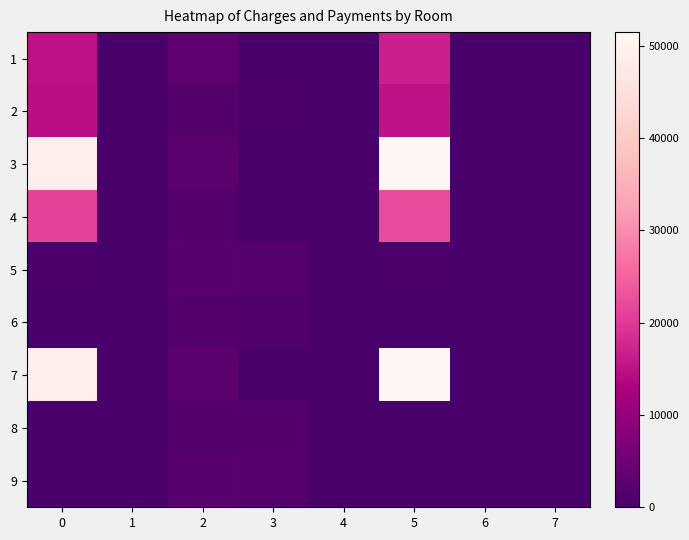

Reading right to left, transcribe all the data shown in this chart.

1: 7=0.0	6=0.0	5=16728.0	4=0.0	3=0.0	2=3046.7	1=0.0	0=14960.4
2: 7=0.0	6=0.0	5=15085.0	4=0.0	3=500.0	2=1442.8	1=0.0	0=14601.6
3: 7=0.0	6=0.0	5=51459.7	4=0.0	3=0.0	2=2472.1	1=0.0	0=49365.8
4: 7=0.0	6=0.0	5=22264.3	4=0.0	3=0.0	2=1480.0	1=0.0	0=21140.2
5: 7=0.0	6=0.0	5=581.4	4=0.0	3=1923.0	2=2182.7	1=0.0	0=450.5
6: 7=0.0	6=0.0	5=238.4	4=0.0	3=1402.0	2=1430.3	1=0.0	0=238.4
7: 7=0.0	6=0.0	5=51459.7	4=0.0	3=0.0	2=2472.1	1=0.0	0=49365.8
8: 7=0.0	6=0.0	5=246.7	4=0.0	3=1450.6	2=1480.0	1=0.0	0=246.7
9: 7=0.0	6=0.0	5=363.8	4=0.0	3=1939.5	2=2182.7	1=0.0	0=363.8